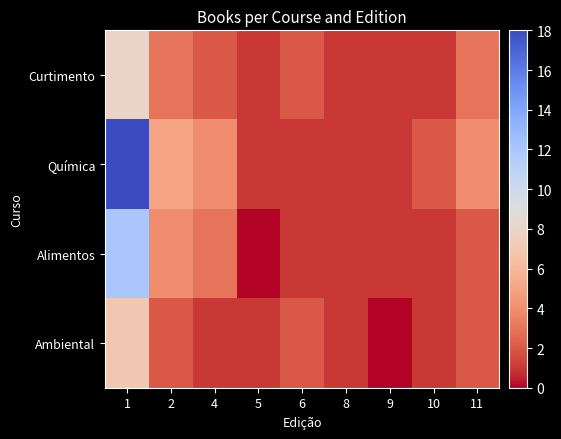

Reading left to right, transcribe all the data shown in this chart.

Curtimento: 1=8	2=3	4=2	5=1	6=2	8=1	9=1	10=1	11=3
Química: 1=18	2=5	4=4	5=1	6=1	8=1	9=1	10=2	11=4
Alimentos: 1=12	2=4	4=3	5=0	6=1	8=1	9=1	10=1	11=2
Ambiental: 1=7	2=2	4=1	5=1	6=2	8=1	9=0	10=1	11=2